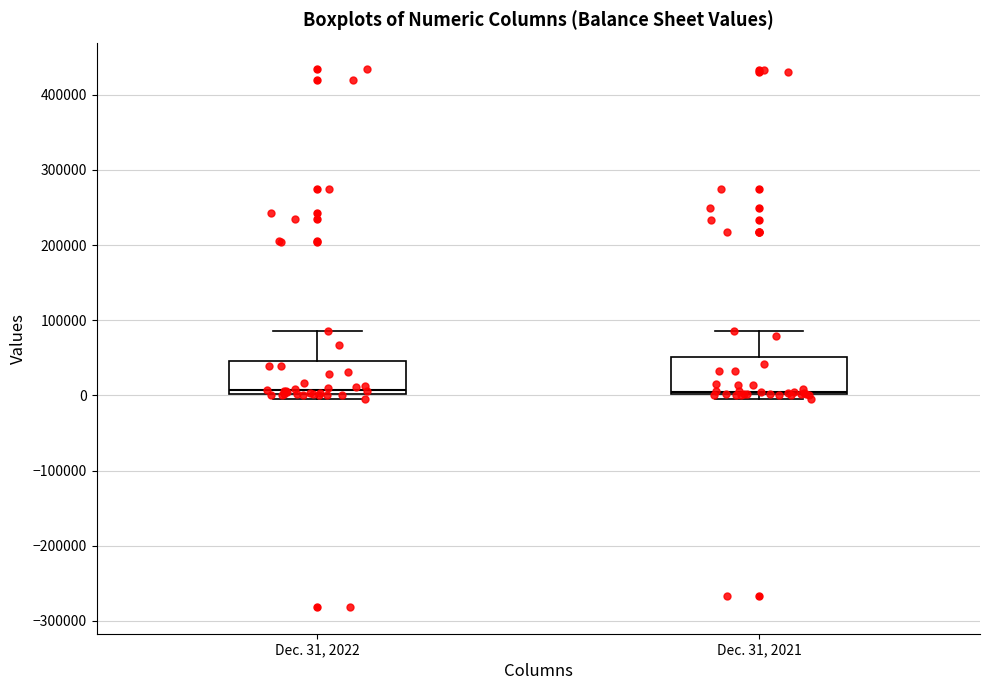

Where does the median line of the box for Dec. 31, 2021 sit on the y-axis? The values are not printed on the chart, so give them approximately, as read against the axis.

10000